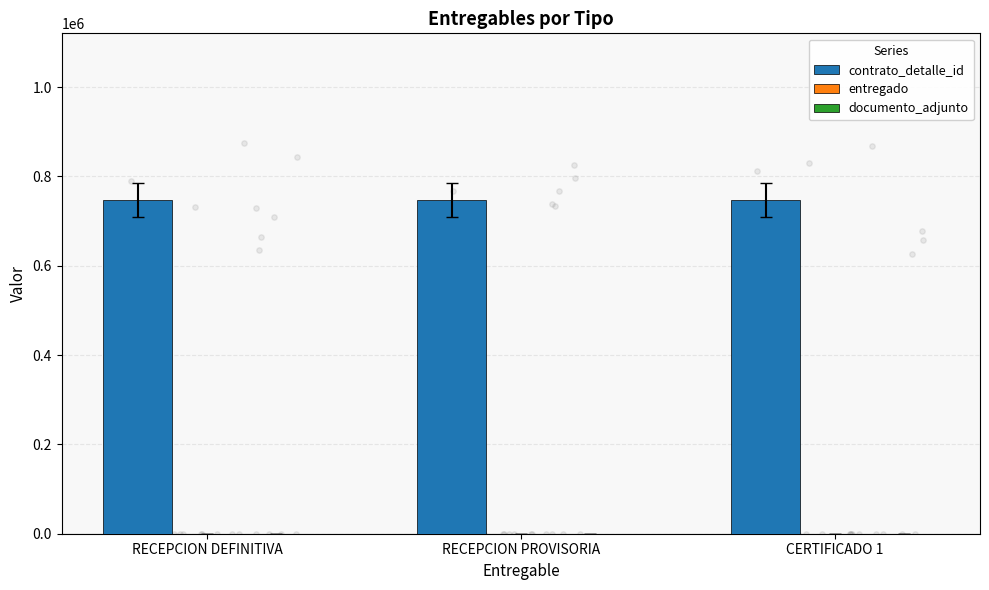

What is the total value across all series at RECEPCION PROVISORIA?

746907